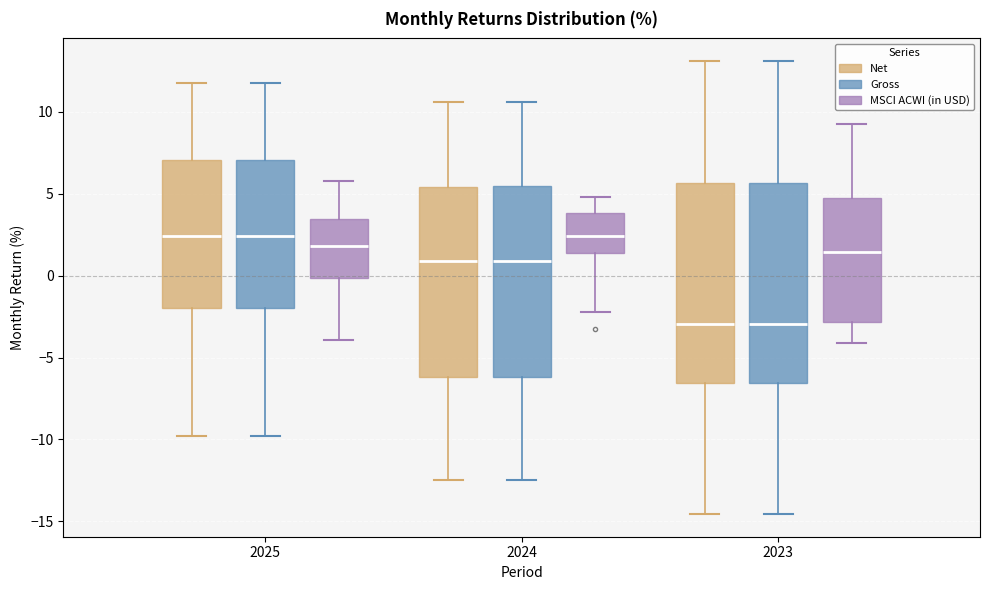

Reading left to right, transcribe this box plot: for each box, give where its median line is, the range the box spans, and where its two whiskers end, as read against the y-axis. The values are not printed on the chart, so give them approximately, as read against the axis.

2025 (Net): median 2.5, box -2.0 to 7.0, whiskers -10.0 to 12.0
2025 (Gross): median 2.5, box -2.0 to 7.0, whiskers -10.0 to 12.0
2025 (MSCI ACWI (in USD)): median 2.0, box 0.0 to 3.5, whiskers -4.0 to 6.0
2024 (Net): median 1.0, box -6.0 to 5.5, whiskers -12.5 to 10.5
2024 (Gross): median 1.0, box -6.0 to 5.5, whiskers -12.5 to 10.5
2024 (MSCI ACWI (in USD)): median 2.5, box 1.5 to 4.0, whiskers -2.0 to 5.0
2023 (Net): median -3.0, box -6.5 to 5.5, whiskers -14.5 to 13.0
2023 (Gross): median -3.0, box -6.5 to 5.5, whiskers -14.5 to 13.0
2023 (MSCI ACWI (in USD)): median 1.5, box -3.0 to 4.5, whiskers -4.0 to 9.0